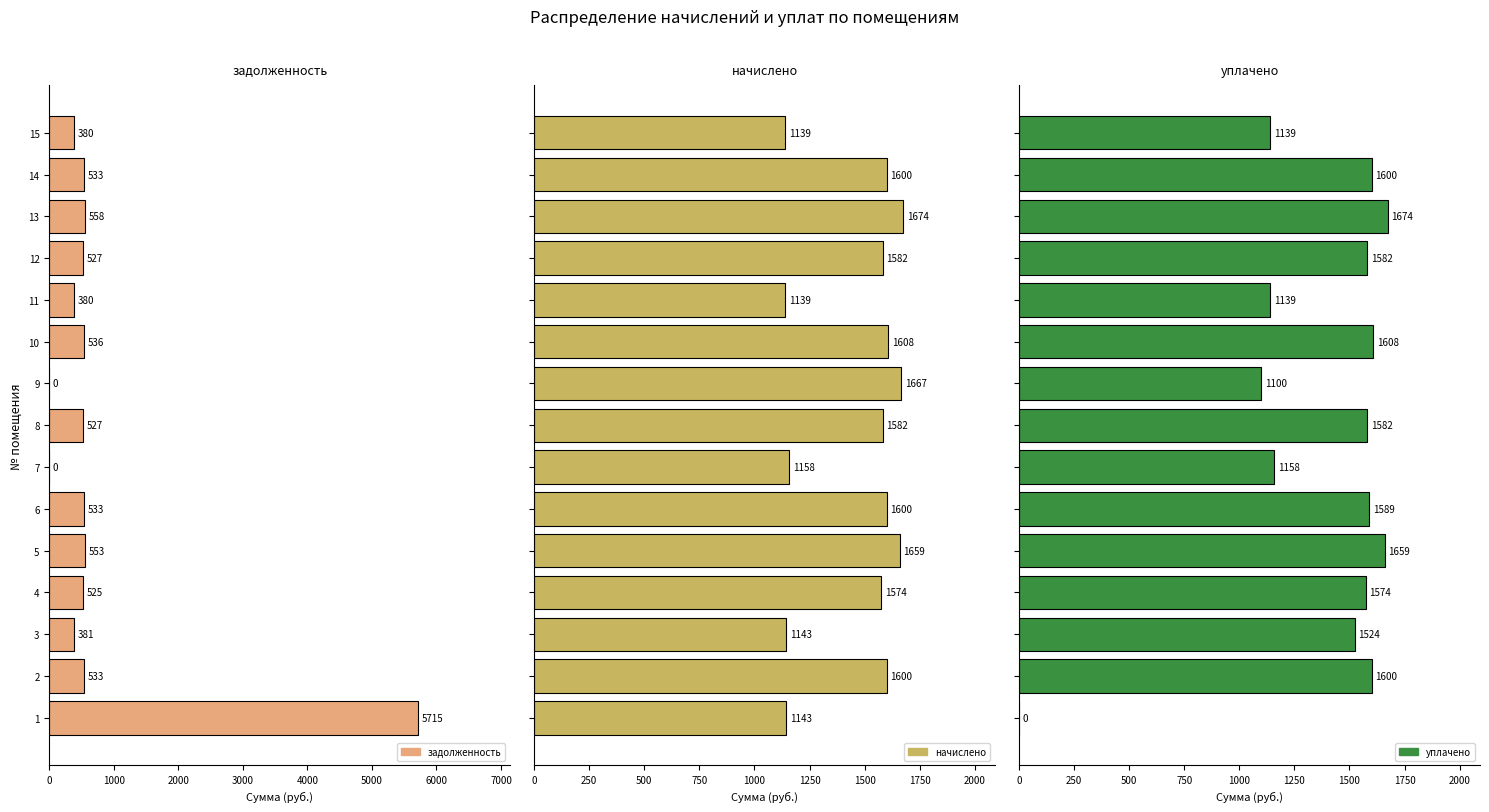

Which series has the largest total across all categories?

начислено